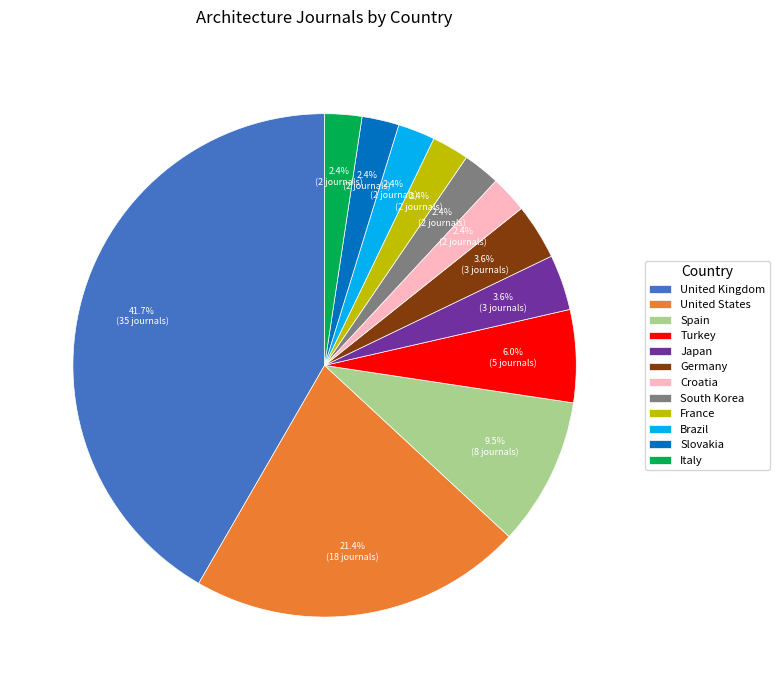

How many slices are in this pie chart?

12